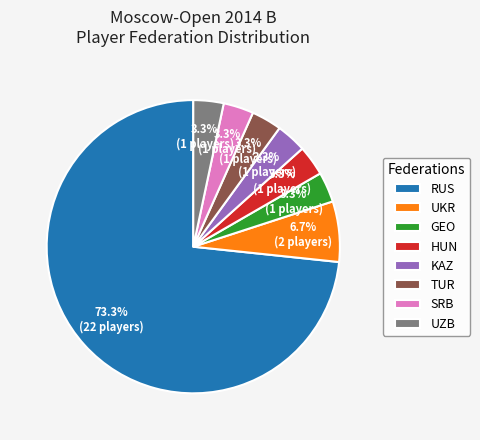

To the nearest percent, what percentage of the pie is UKR?

7%